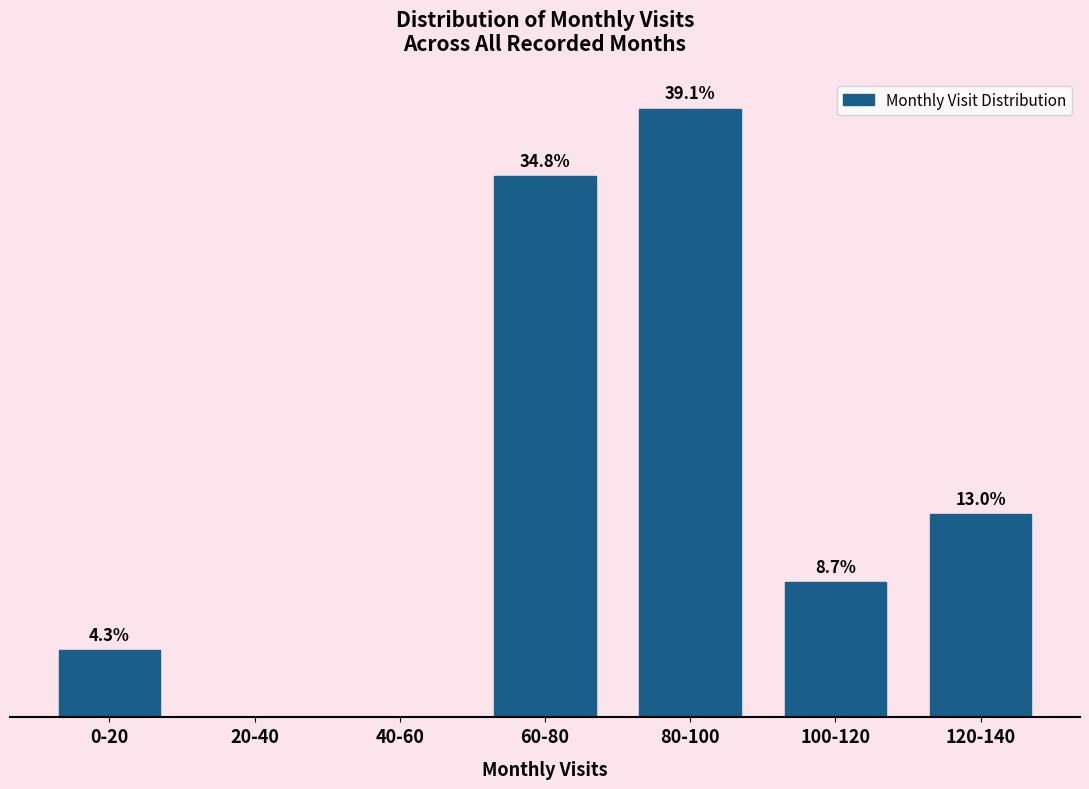

At which category does the chart reach its peak across all series?

80-100